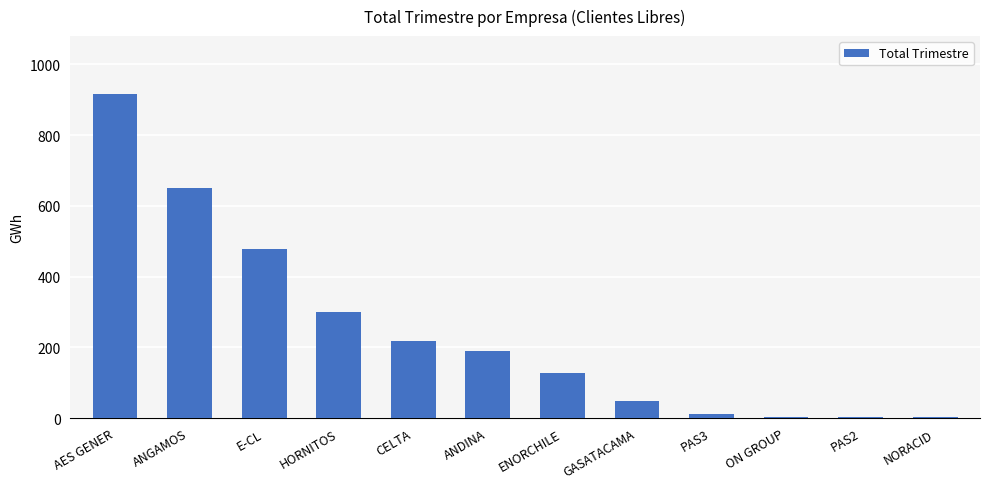

How many values exceed 190?

6